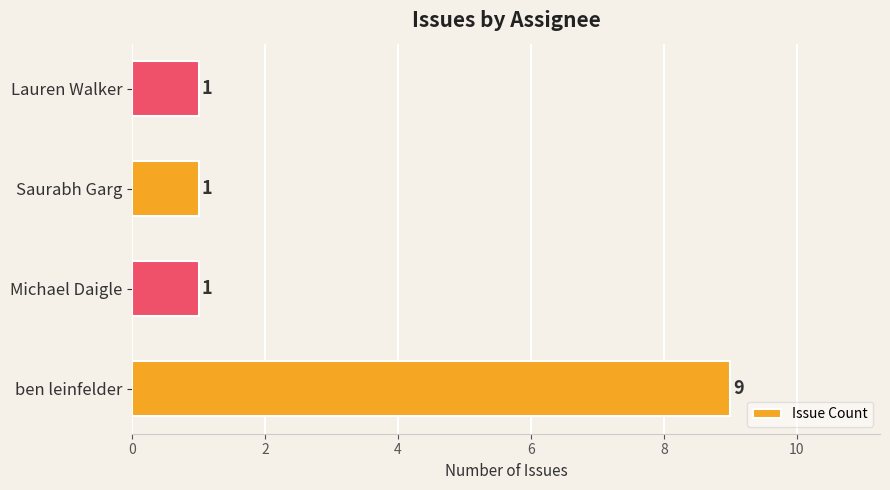

Reading bottom to top, extract all data points from this chart.

ben leinfelder=9	Michael Daigle=1	Saurabh Garg=1	Lauren Walker=1